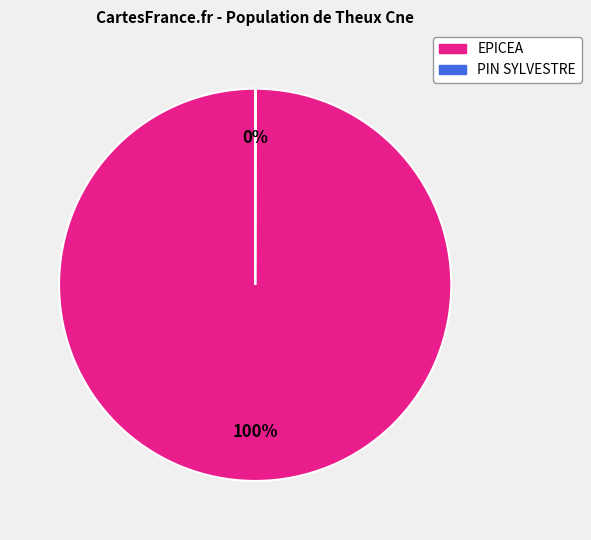

To the nearest percent, what is the difference between the largest and smallest slice percentages?

100%